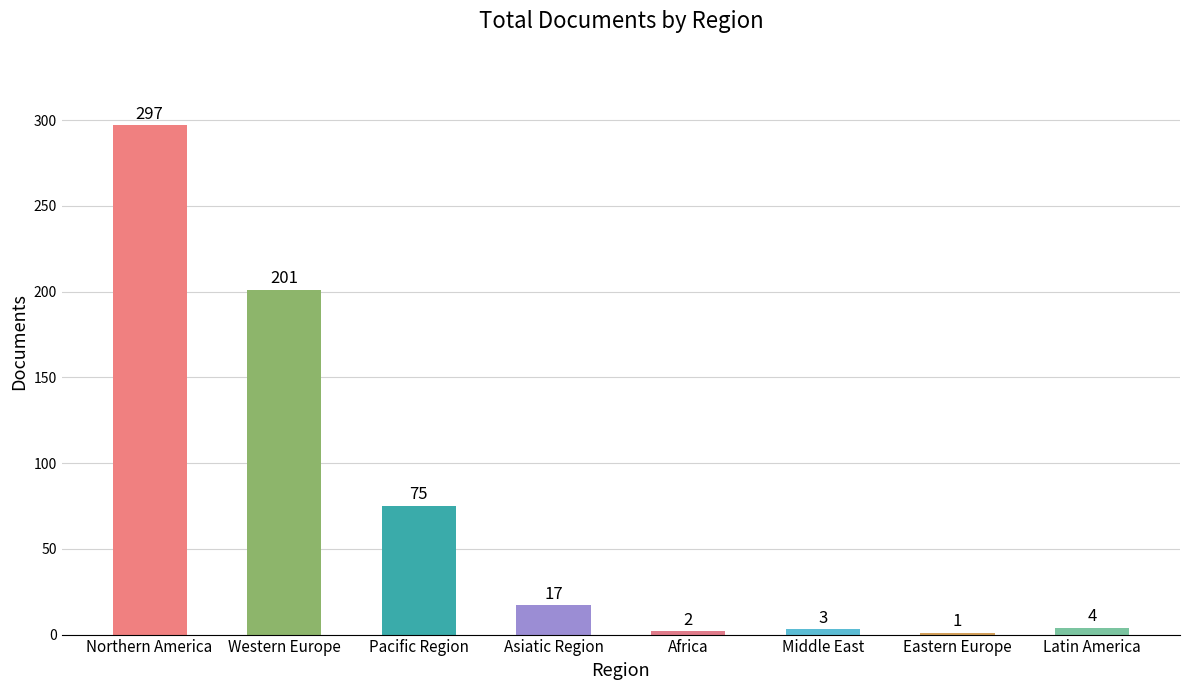

True or false: the data shows 297 at Northern America.

True